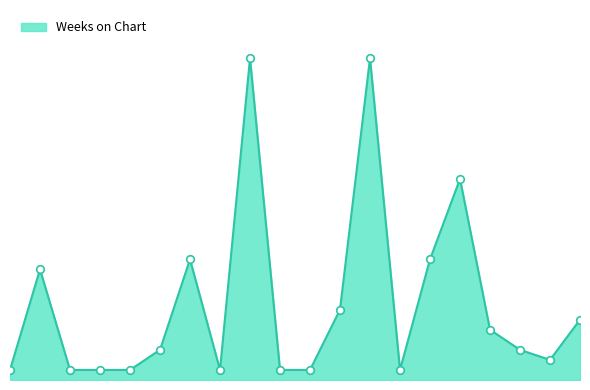

What is the change in value from 13 to 14?

-31